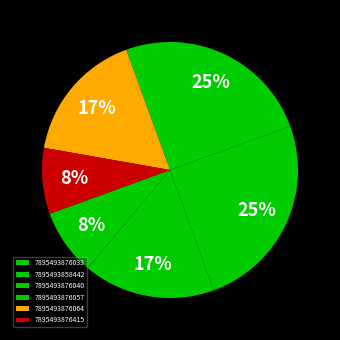

How many segments does this pie chart have?

6